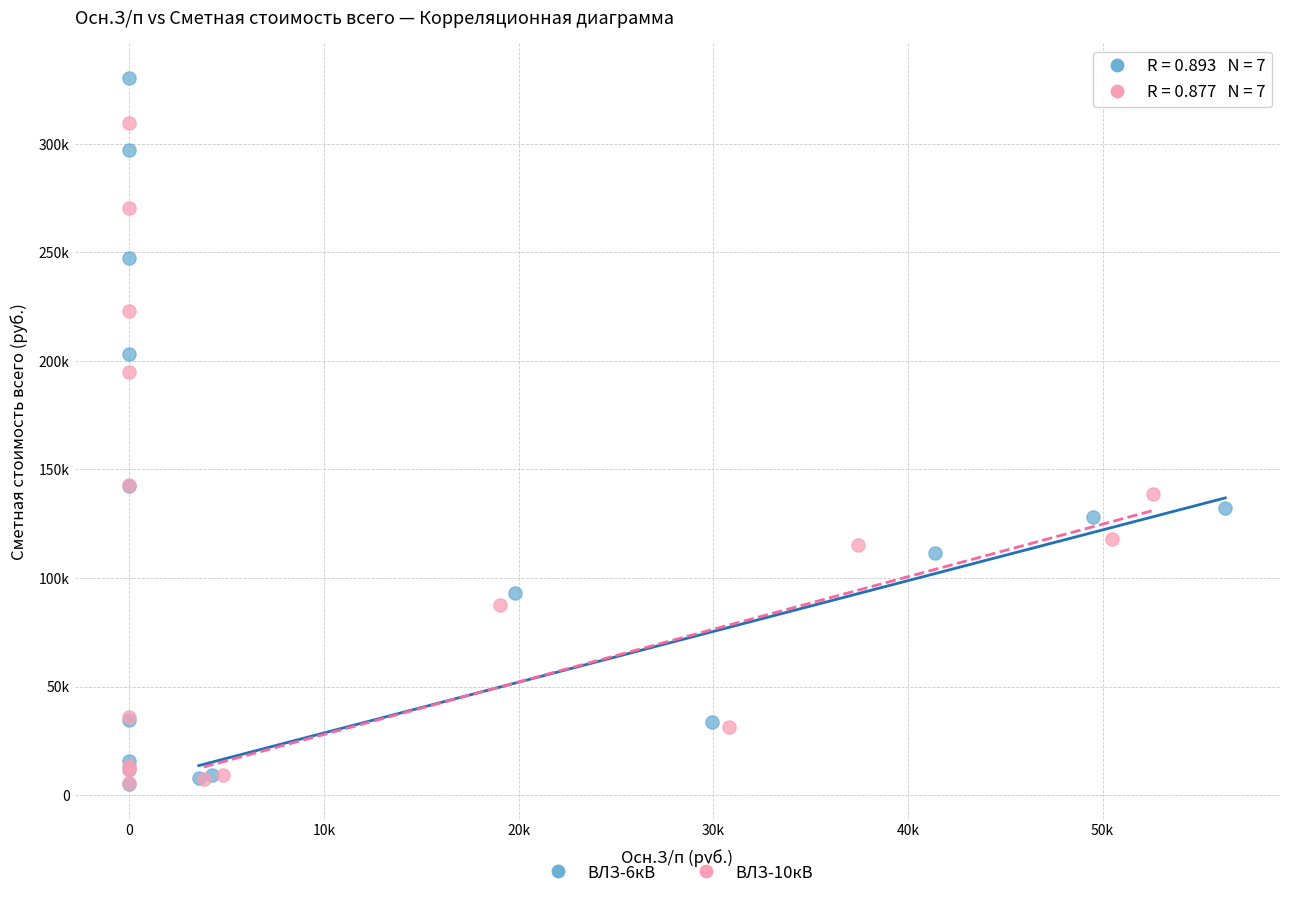

What are all the series names shown in the legend?

ВЛЗ-6кВ, ВЛЗ-10кВ